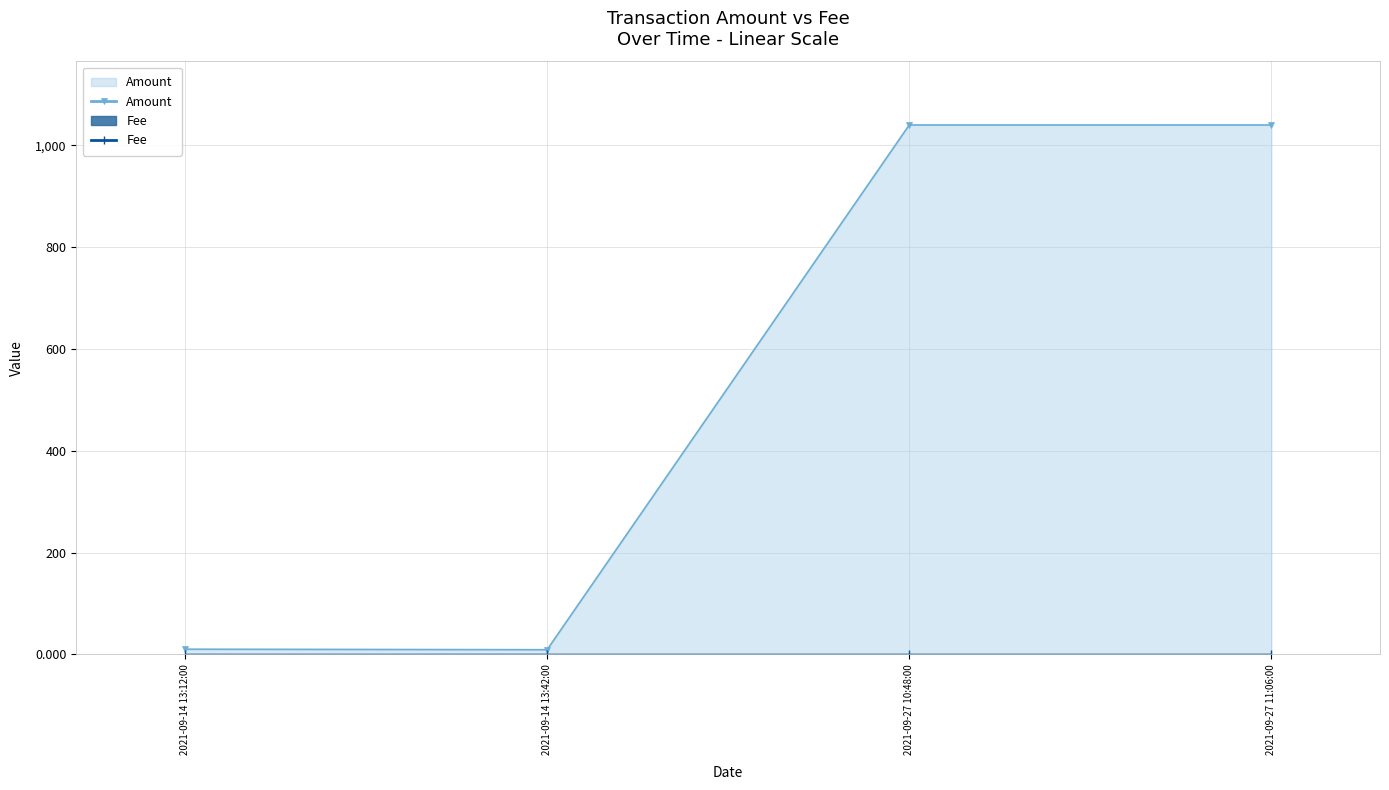

Count the number of data series in this chart.

2